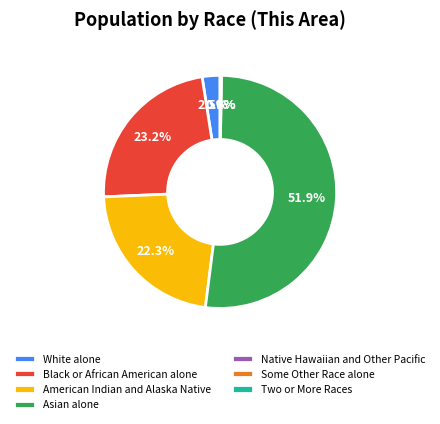

Combined, do Black or African American alone and American Indian and Alaska Native account for over 50%?

No